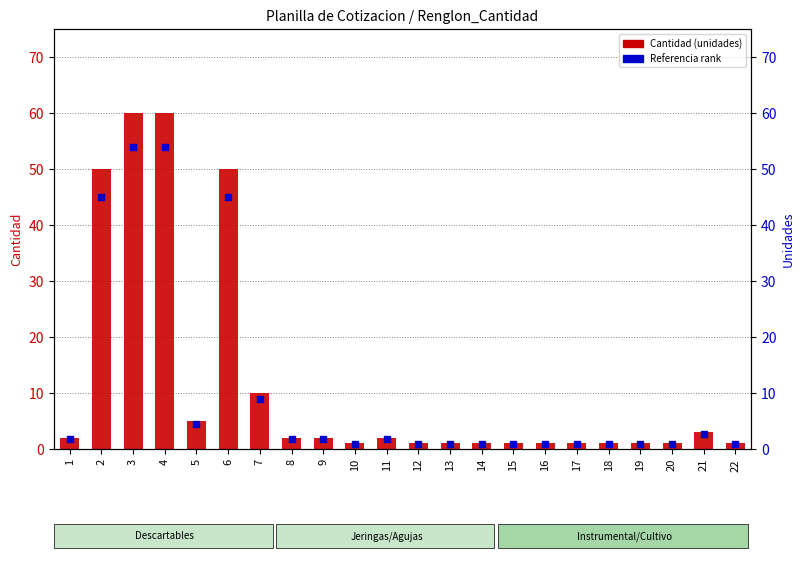

Which series has the widest spread of Y values?

Cantidad